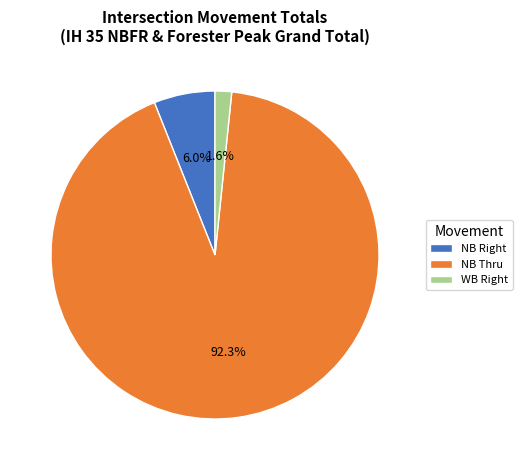

Rank the categories by value from lowest to highest.

WB Right, NB Right, NB Thru